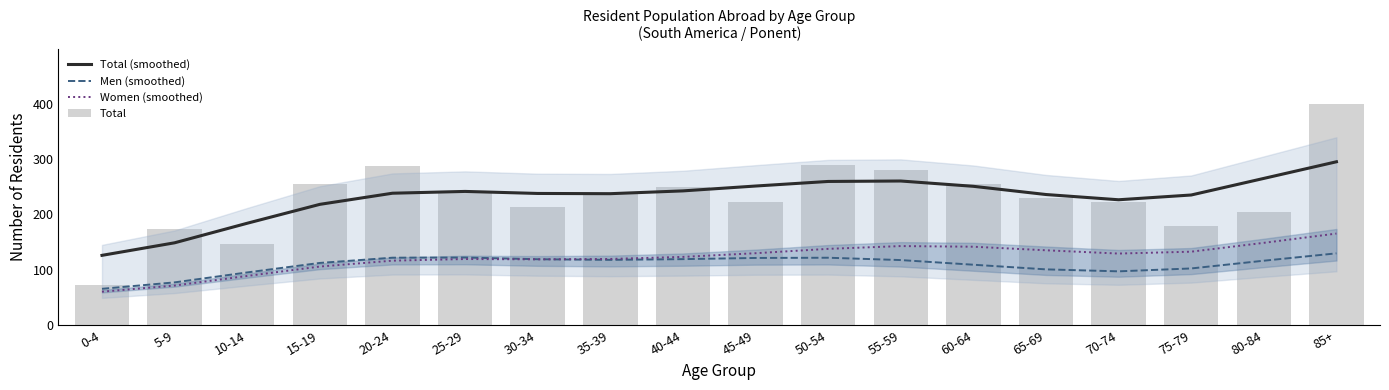

At which category is the sum across all series the highest?

85+